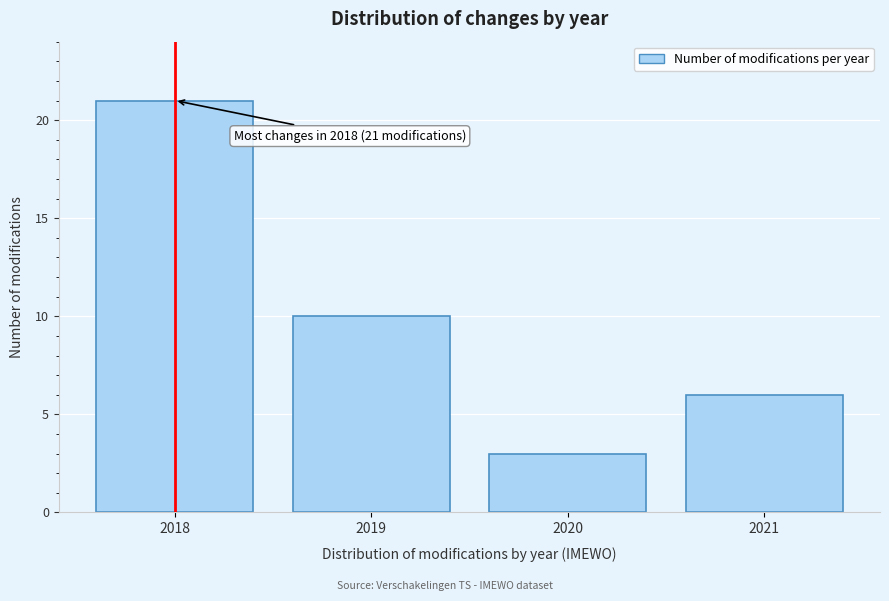

Reading left to right, list all the values displayed in this chart.

2018=21	2019=10	2020=3	2021=6